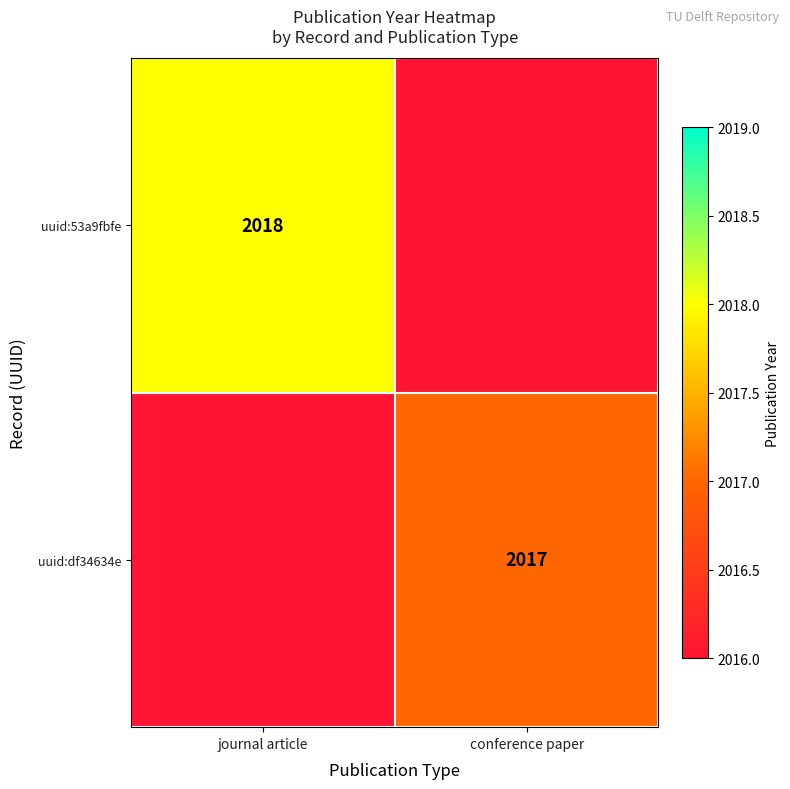

True or false: uuid:53a9fbfe has a value of 2018 at journal article.

True